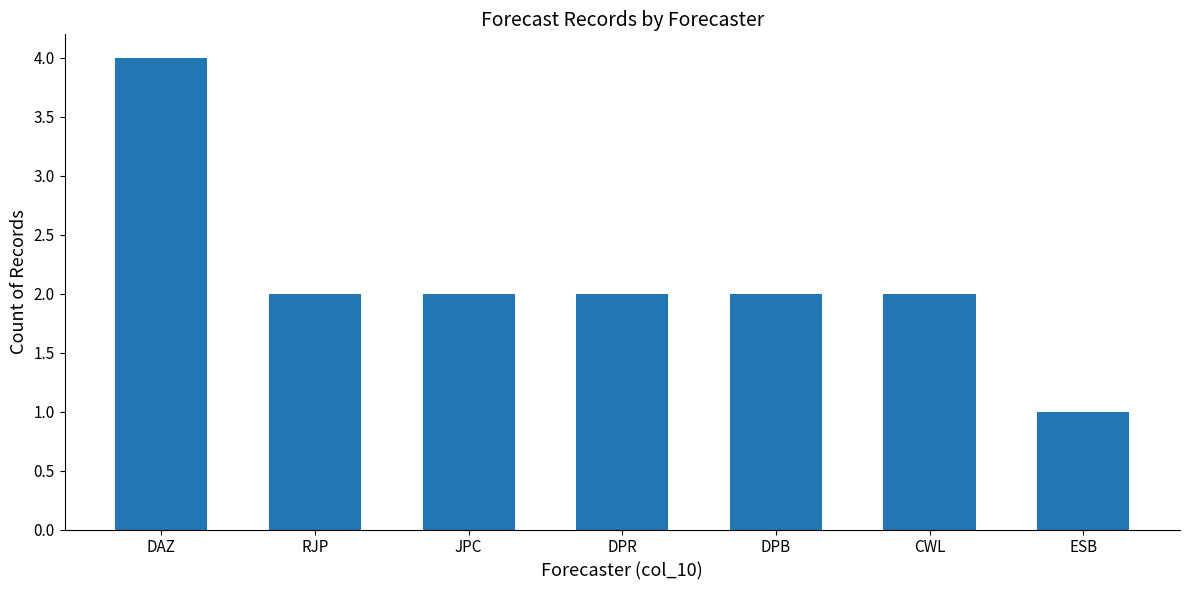

Which has a higher value, DAZ or DPB?

DAZ